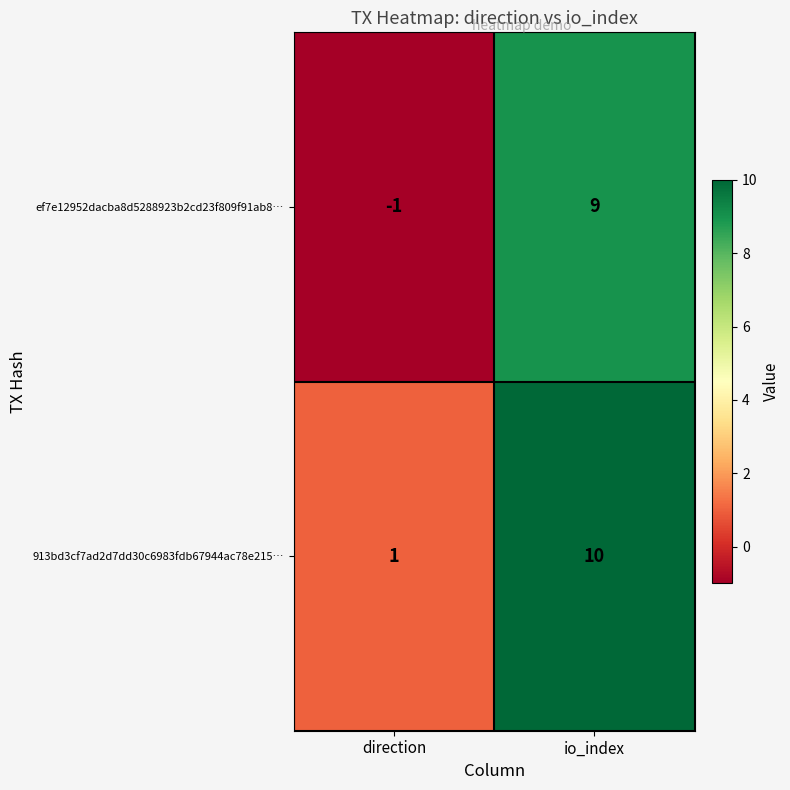

Is it true that 913bd3cf7ad2d7dd30c6983fdb67944ac78e215… equals 1 at direction?

True